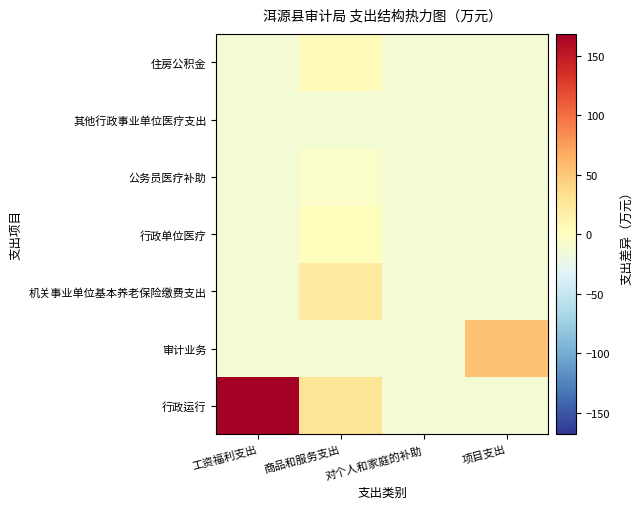

Reading left to right, what are all the values shown in this chart?

行政运行: 工资福利支出=168.2	商品和服务支出=29.9	对个人和家庭的补助=-13.0	项目支出=-13.0
审计业务: 工资福利支出=-13.0	商品和服务支出=-13.0	对个人和家庭的补助=-13.0	项目支出=52.8
机关事业单位基本养老保险缴费支出: 工资福利支出=-13.0	商品和服务支出=21.2	对个人和家庭的补助=-13.0	项目支出=-13.0
行政单位医疗: 工资福利支出=-13.0	商品和服务支出=2.4	对个人和家庭的补助=-13.0	项目支出=-13.0
公务员医疗补助: 工资福利支出=-13.0	商品和服务支出=-6.2	对个人和家庭的补助=-13.0	项目支出=-13.0
其他行政事业单位医疗支出: 工资福利支出=-13.0	商品和服务支出=-12.8	对个人和家庭的补助=-13.0	项目支出=-13.0
住房公积金: 工资福利支出=-13.0	商品和服务支出=5.4	对个人和家庭的补助=-13.0	项目支出=-13.0